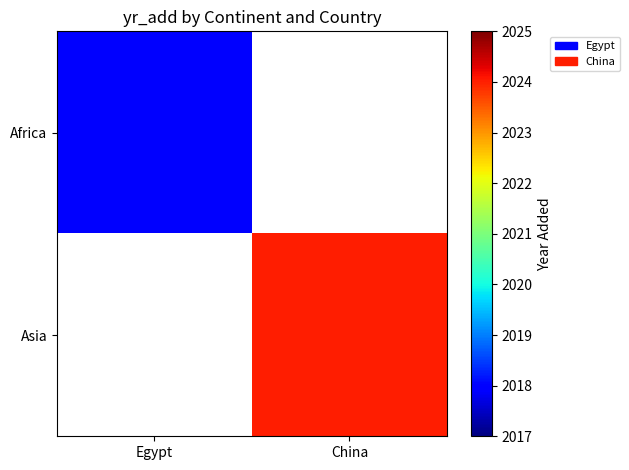

Which category has the lowest value in the Asia series?

Egypt